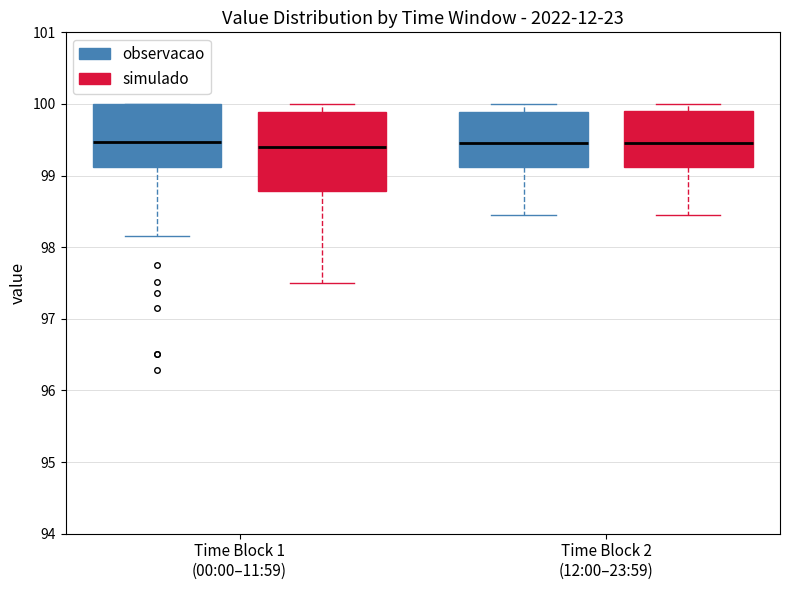

Which box is the tallest, from its lower edge to its upper edge?

Time Block 1 (00:00–11:59) (simulado)